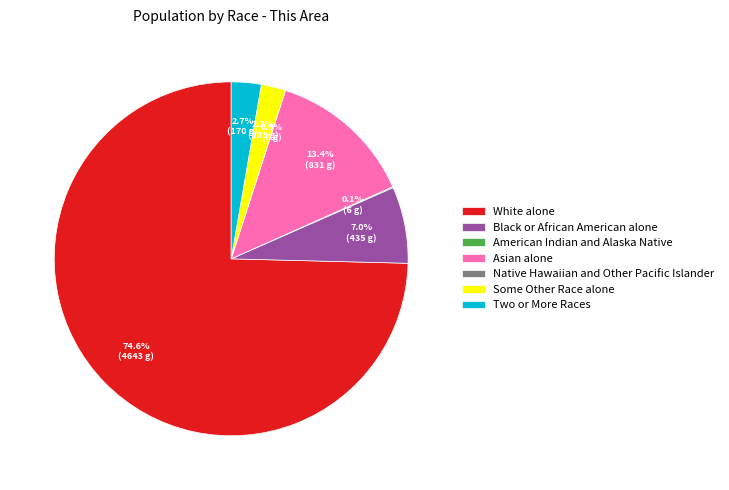

Rank the categories by value from lowest to highest.

Native Hawaiian and Other Pacific Islander, American Indian and Alaska Native, Some Other Race alone, Two or More Races, Black or African American alone, Asian alone, White alone